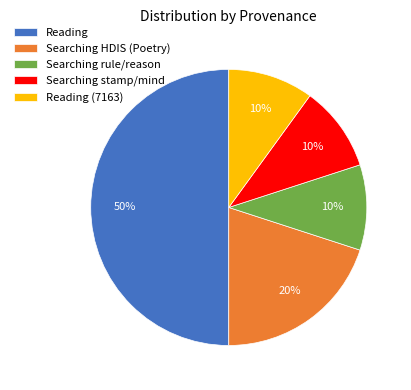

What is the largest slice in the pie chart?

Reading